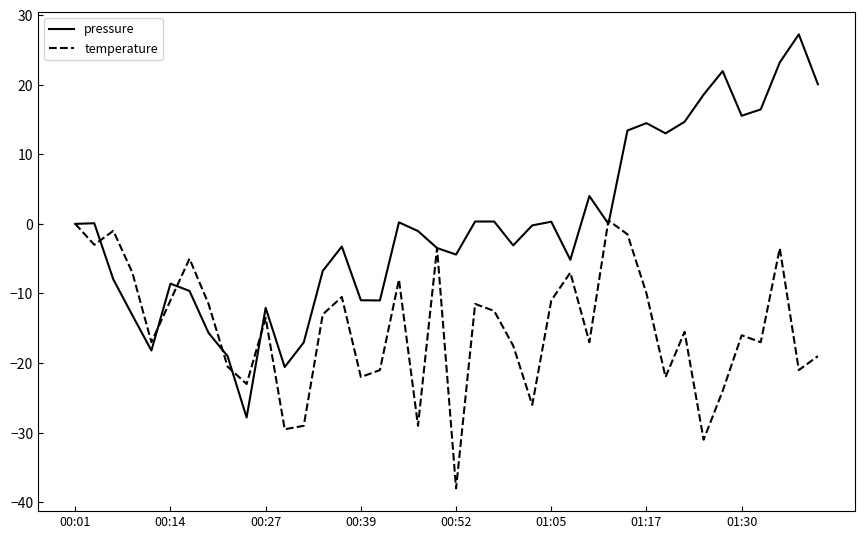

How many interior local valleys does the pressure series have?

10